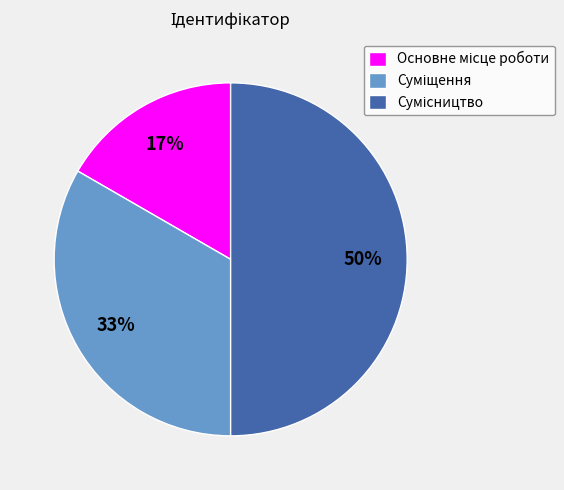

To the nearest percent, what is the average slice percentage?

33%